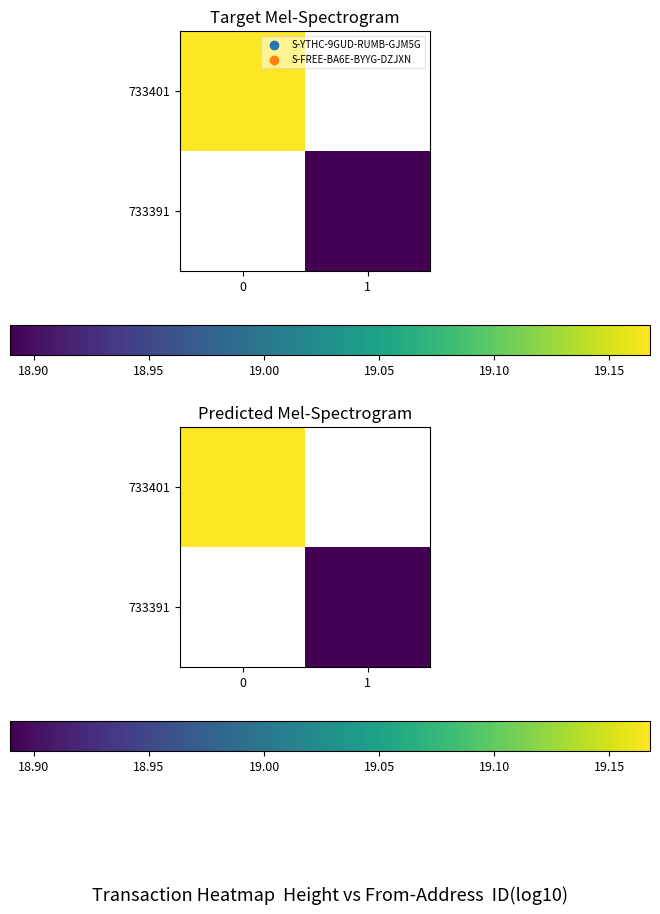

The value of 733401 at 0 is 19.2. True or false?

True